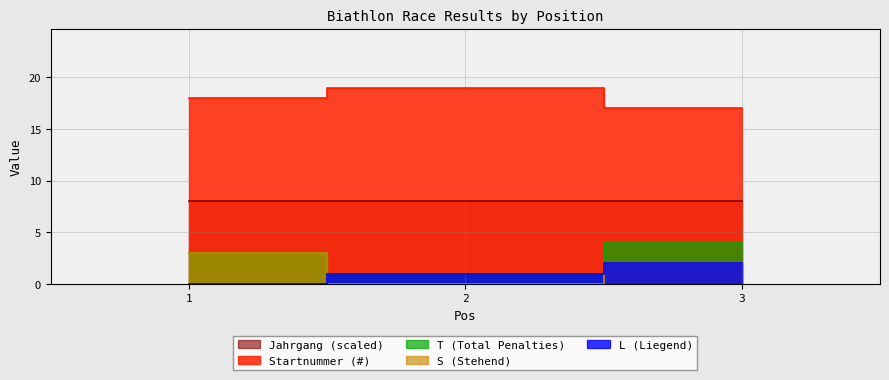

The L series shows 4 at 3. True or false?

False